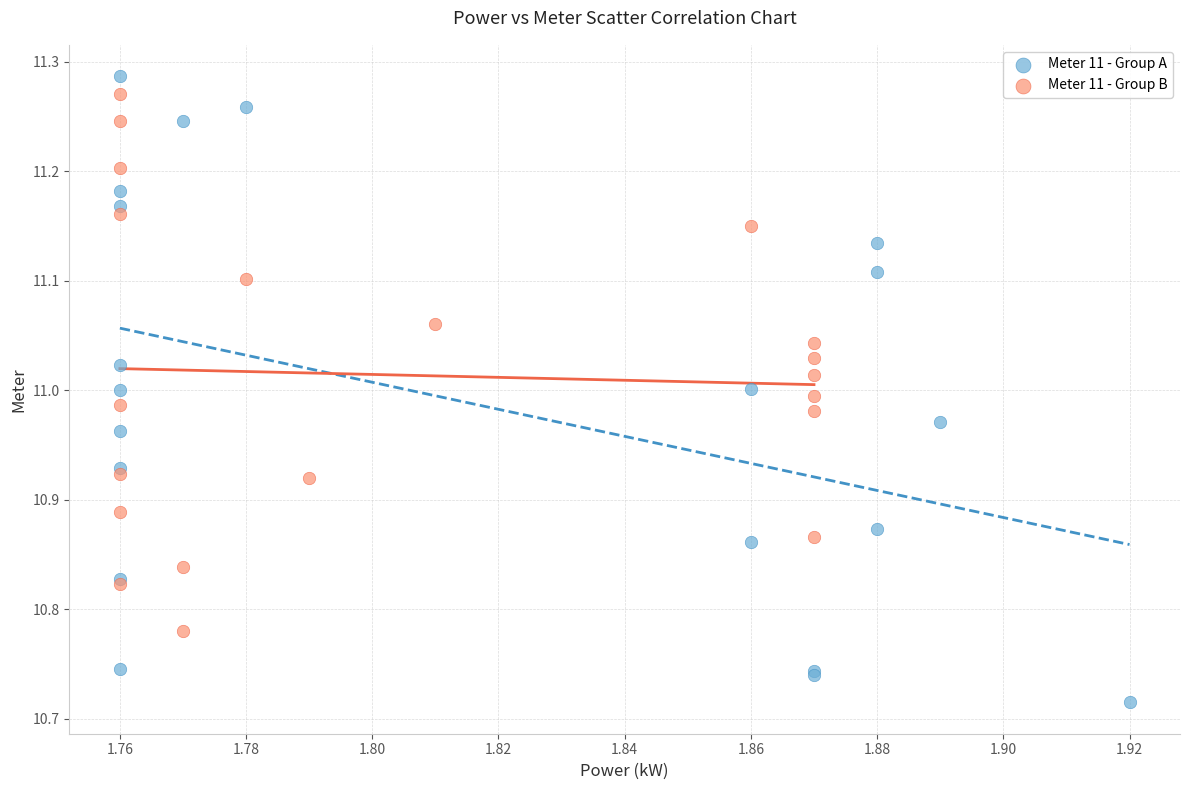

Which series reaches the minimum Y coordinate?

Meter 11 - Group A